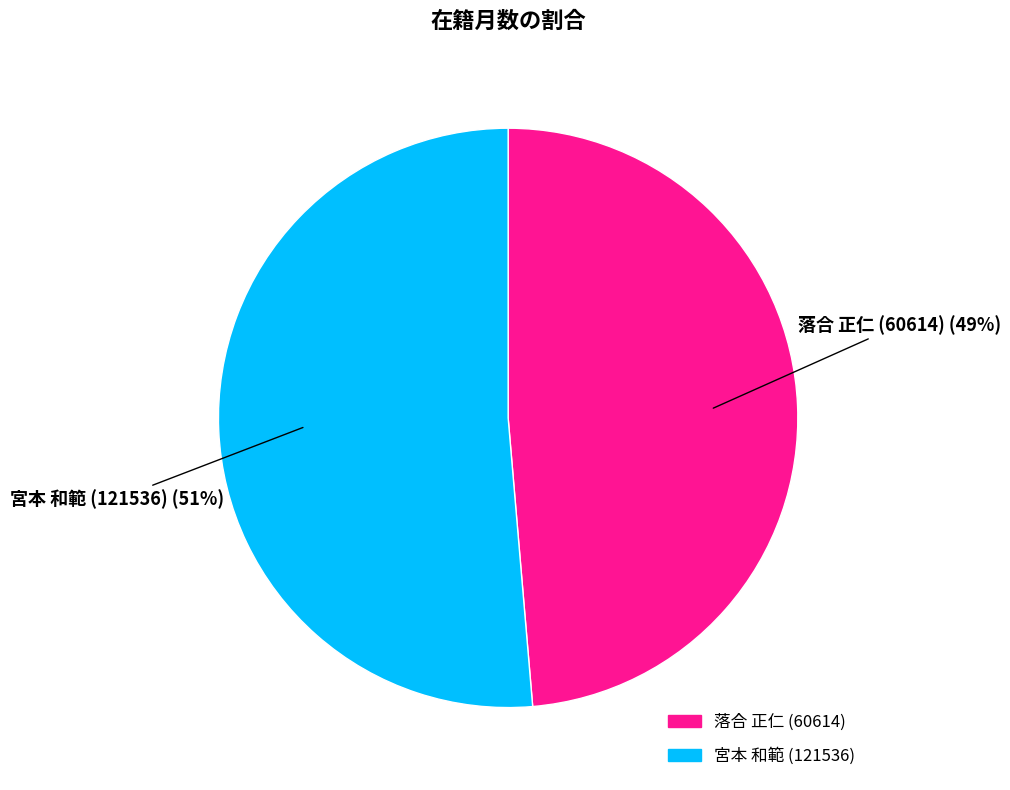

To the nearest percent, what is the average slice percentage?

50%